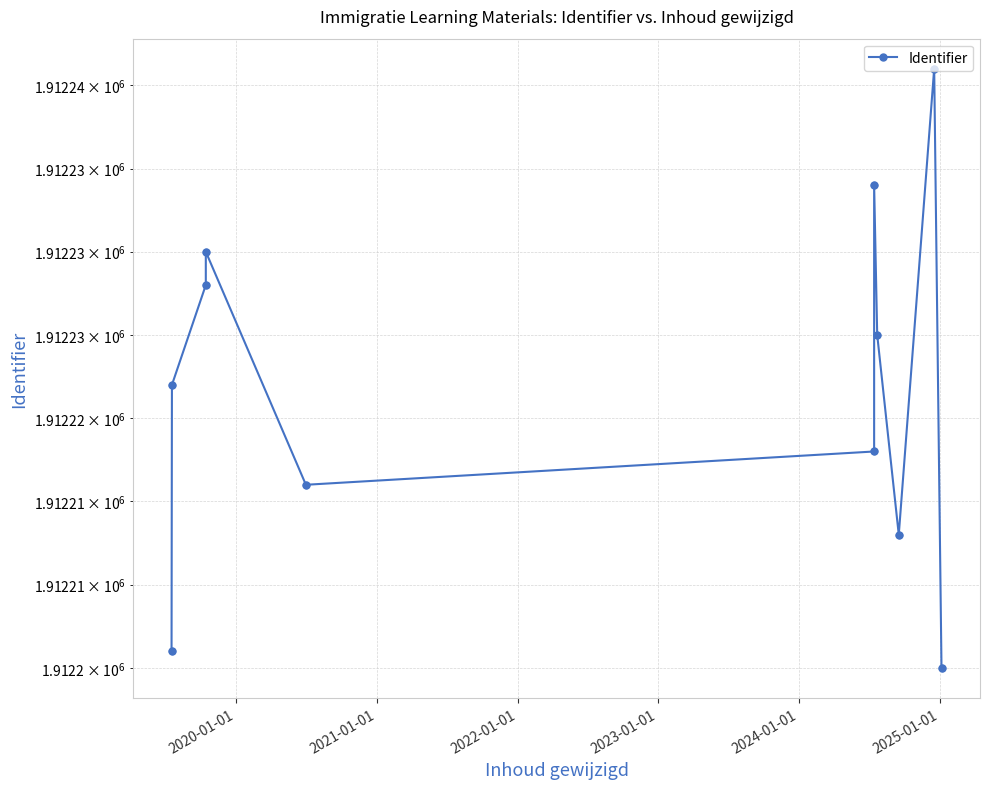

Approximately how many times larger is the value at 2025-01-01 compared to 2020-01-01?

1.0